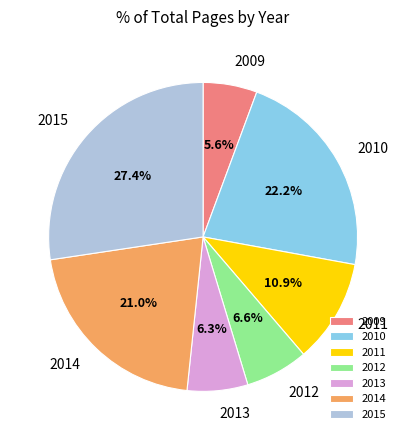

Which category has the biggest portion of the pie?

2015